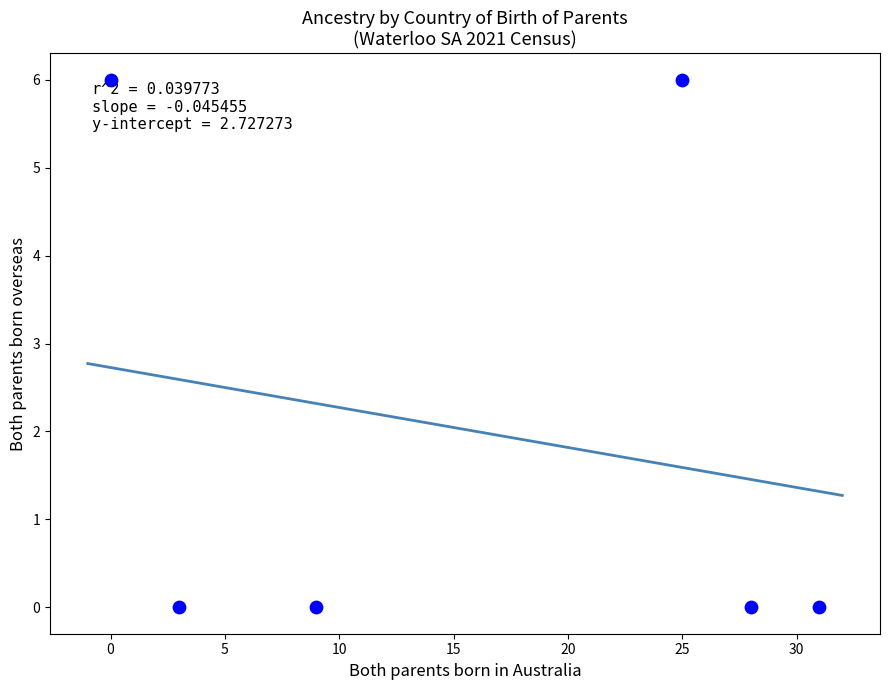

What is the range of X values (max minus min)?

31